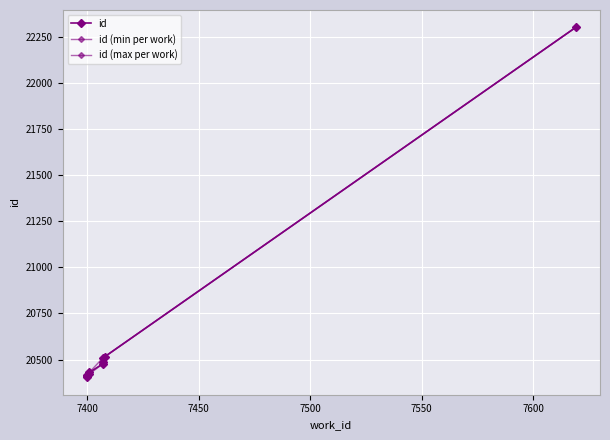

The chart shows a value of 5976 at 7619. True or false?

False